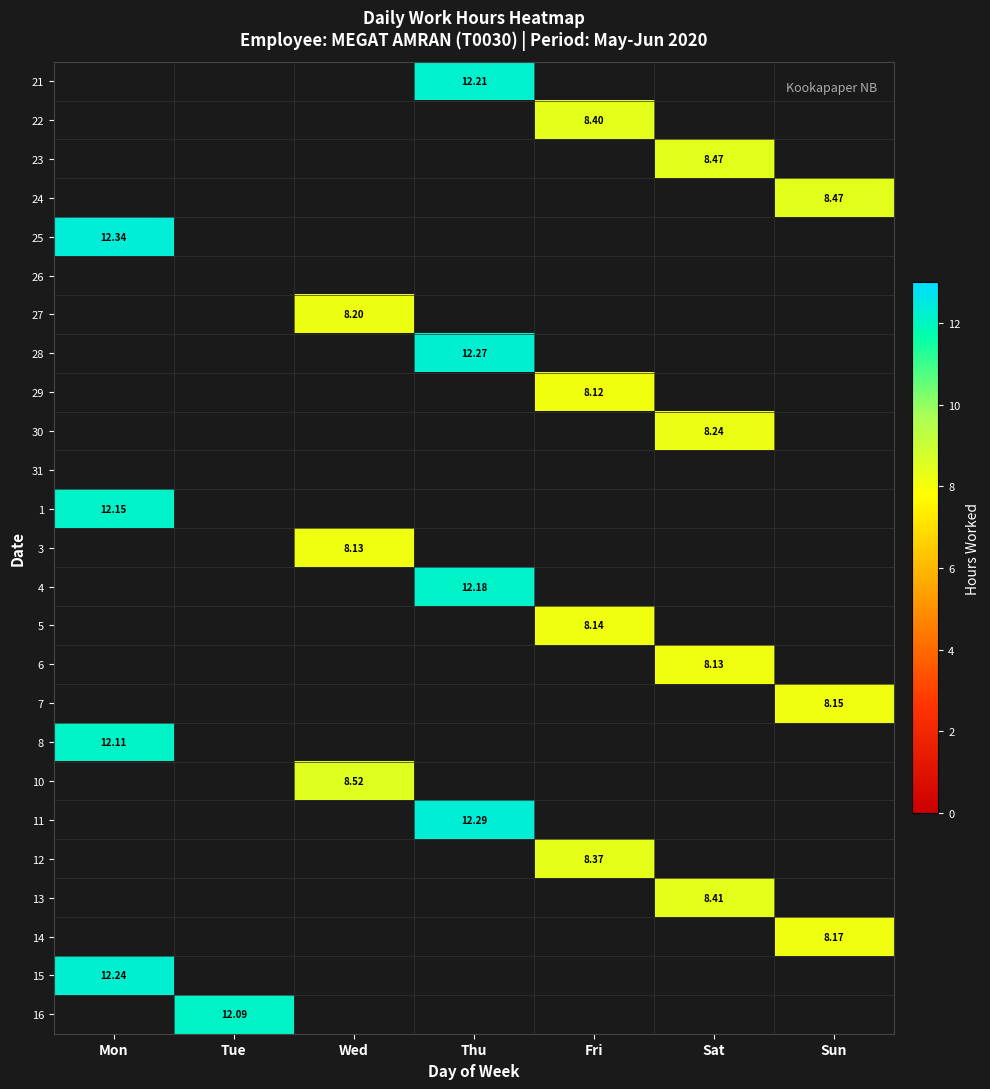

Which has a higher value, Fri or Sun?

Sun